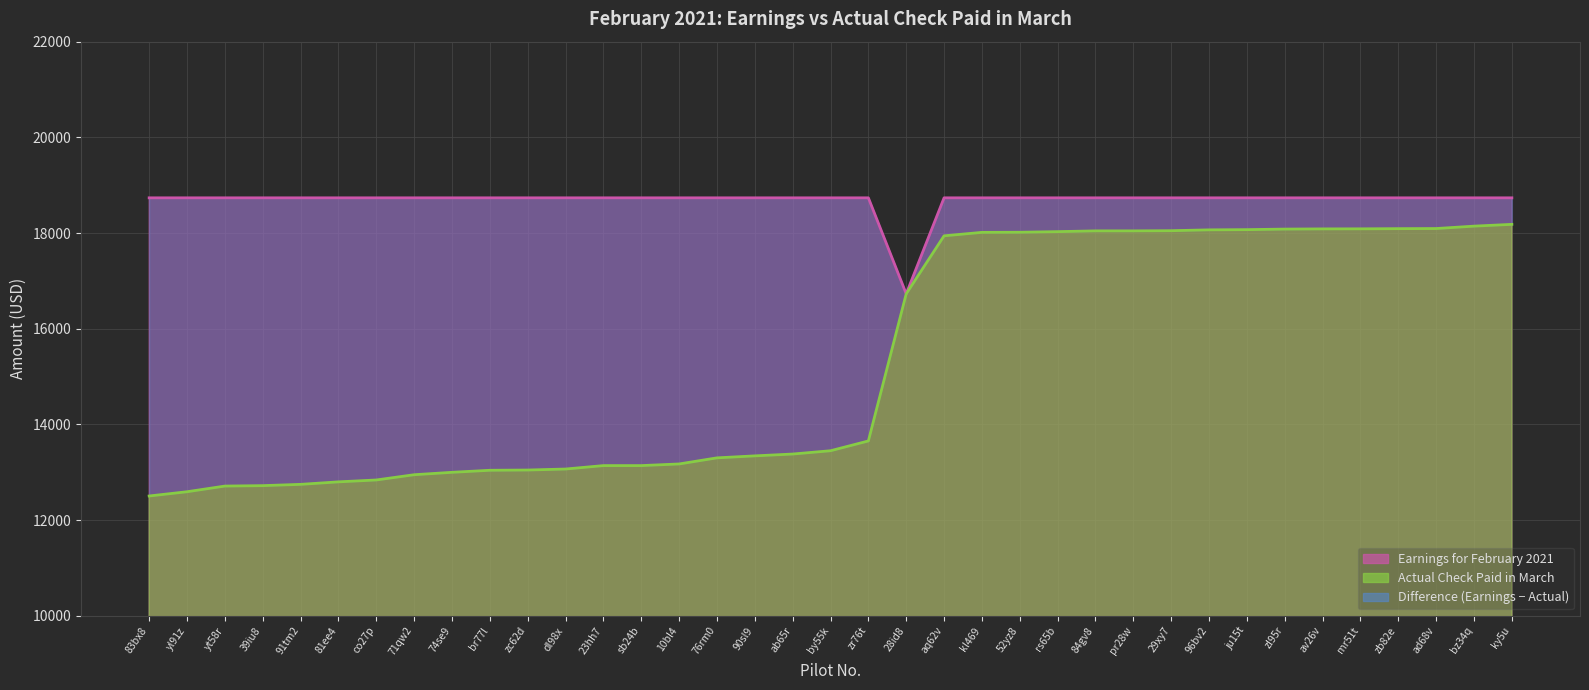

Is it true that Actual Check for February - Paid in March equals 13065.7 at dl98x?

True